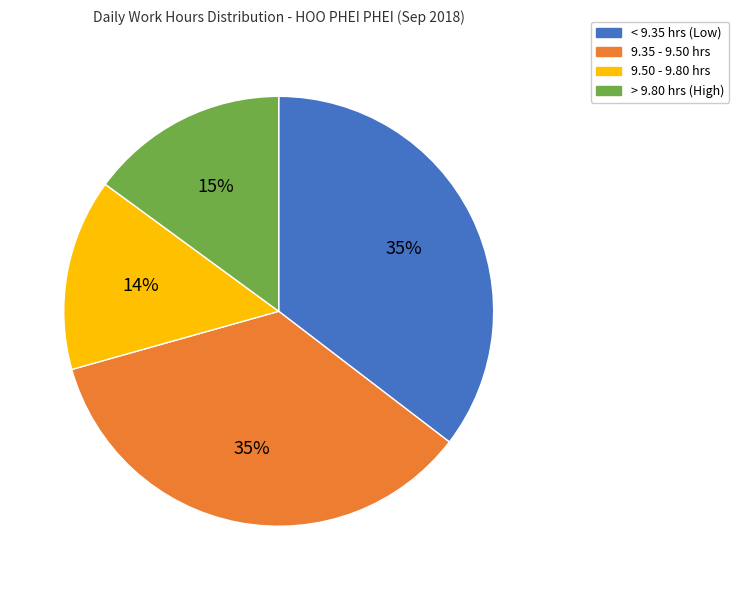

To the nearest percent, what is the difference between the largest and smallest slice percentages?

21%